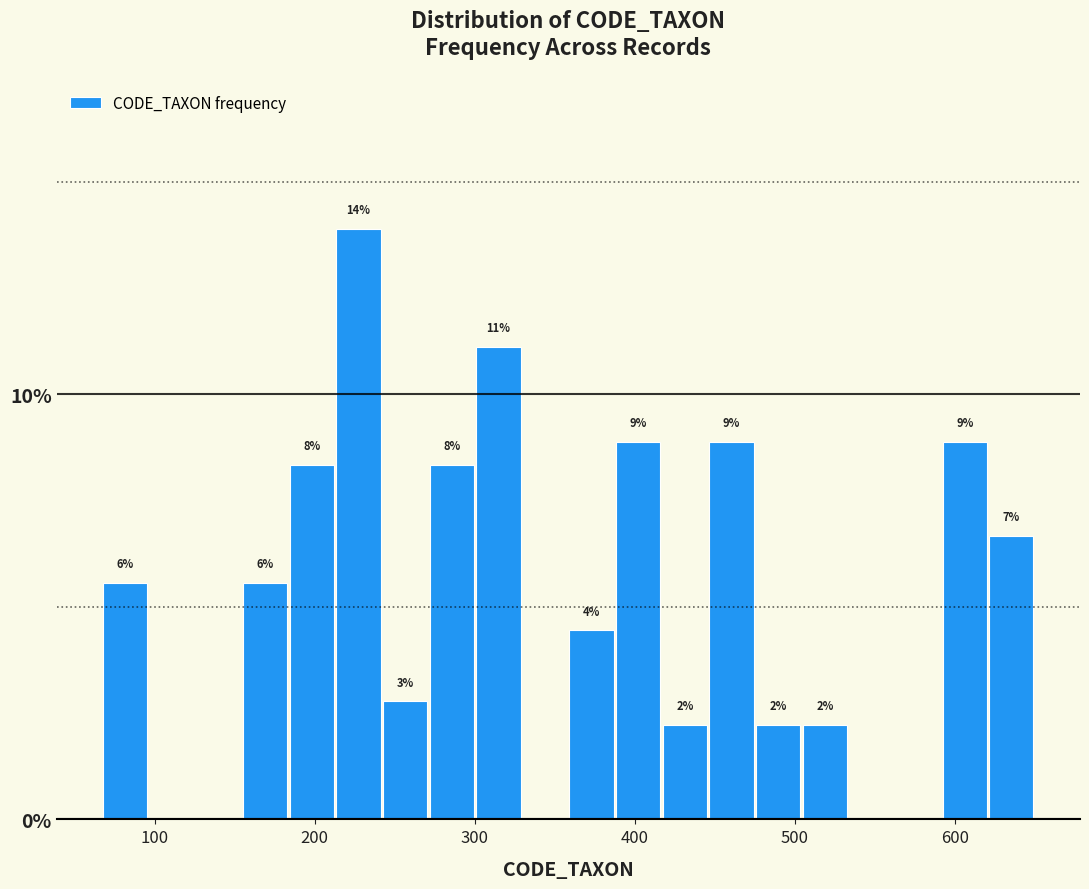

Around what value on the x-axis is the tallest bar? Give the approximate position of its centre, as read against the axis.

230